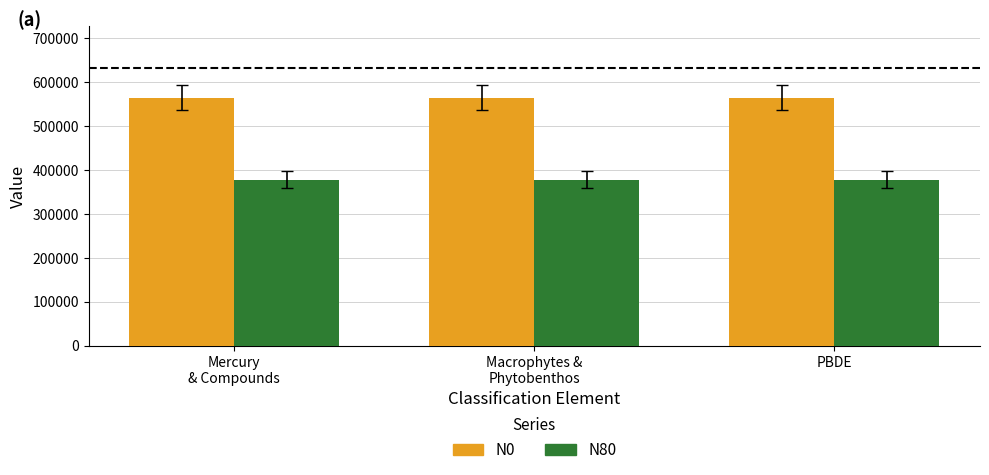

The value of N0 at Macrophytes &
Phytobenthos is 565163. True or false?

True